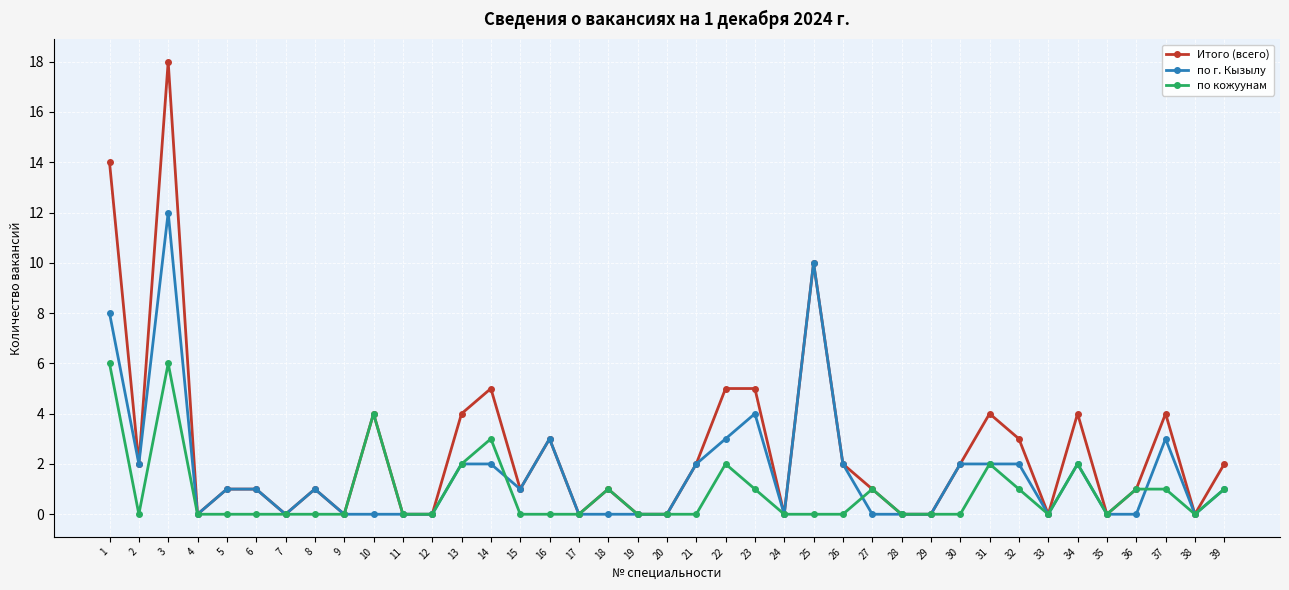

At which label is Итого (всего) closest to 9?

25